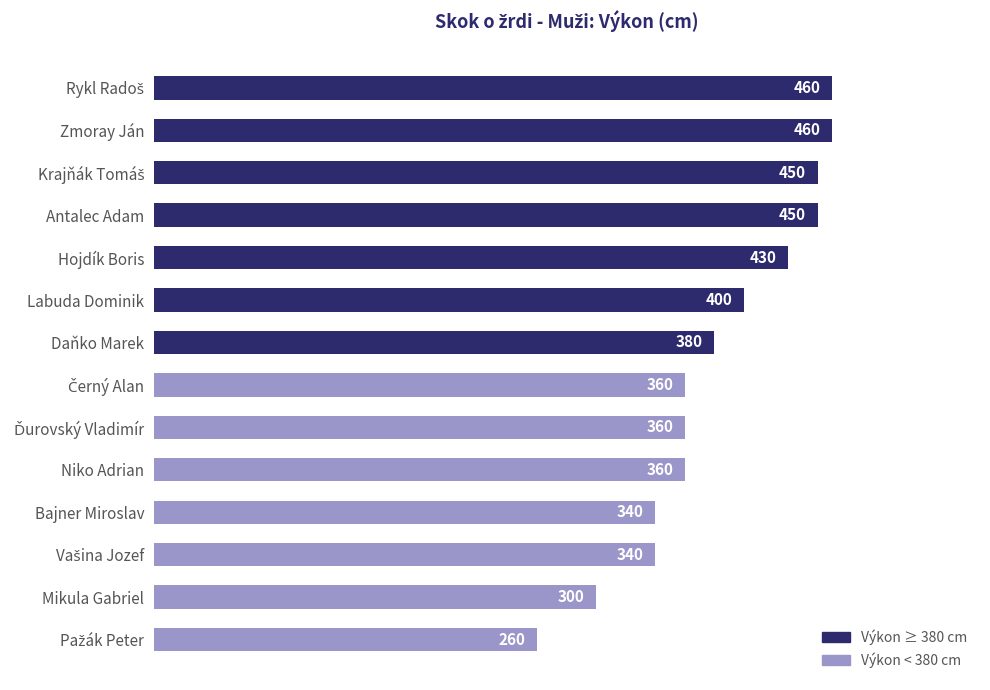

What is the sum of all values?

5350